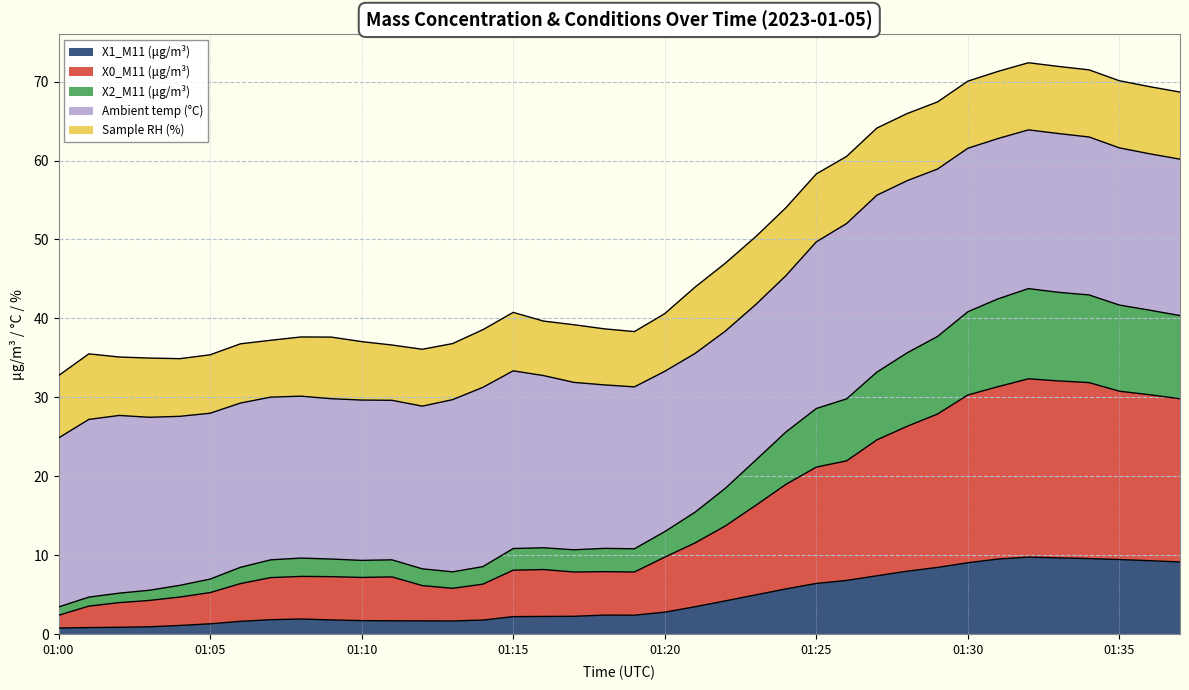

Is the value of X0_M11 (μg/m³) at 01:24 greater than the value of X2_M11 (μg/m³) at 01:04?

Yes